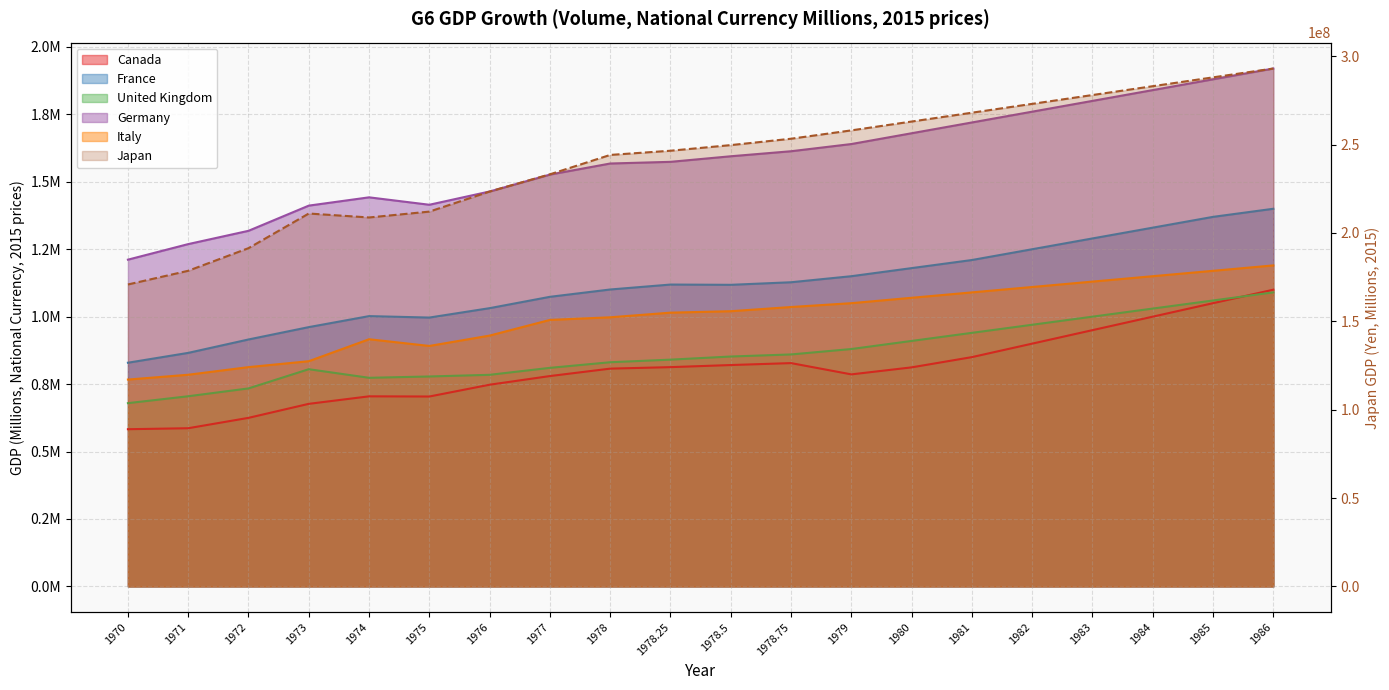

Rank the categories by Italy value from highest to lowest.

1986, 1985, 1984, 1983, 1982, 1981, 1980, 1979, 1978.75, 1978.5, 1978.25, 1978, 1977, 1976, 1974, 1975, 1973, 1972, 1971, 1970